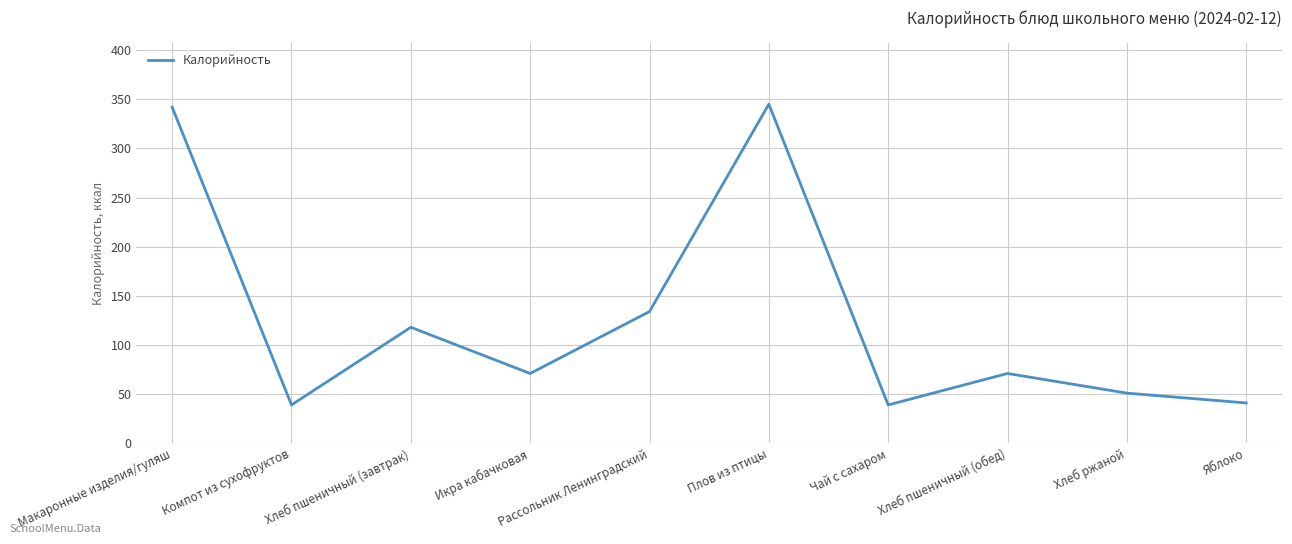

Approximately how many times larger is the value at Компот из сухофруктов compared to Рассольник Ленинградский?

0.3